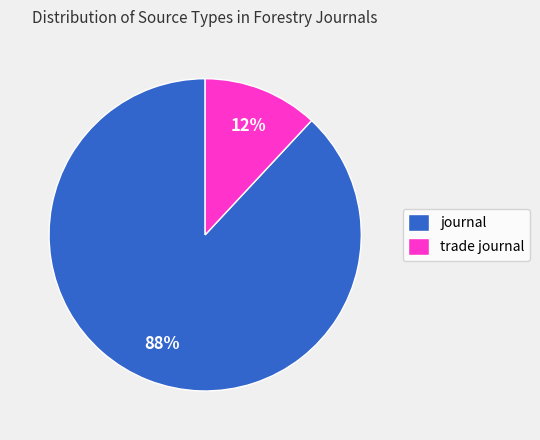

Count the number of slices in the pie.

2